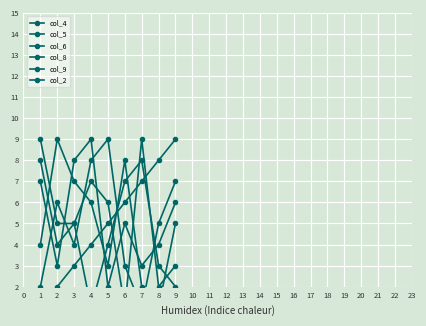

What is the sum of all col_9 values?

45